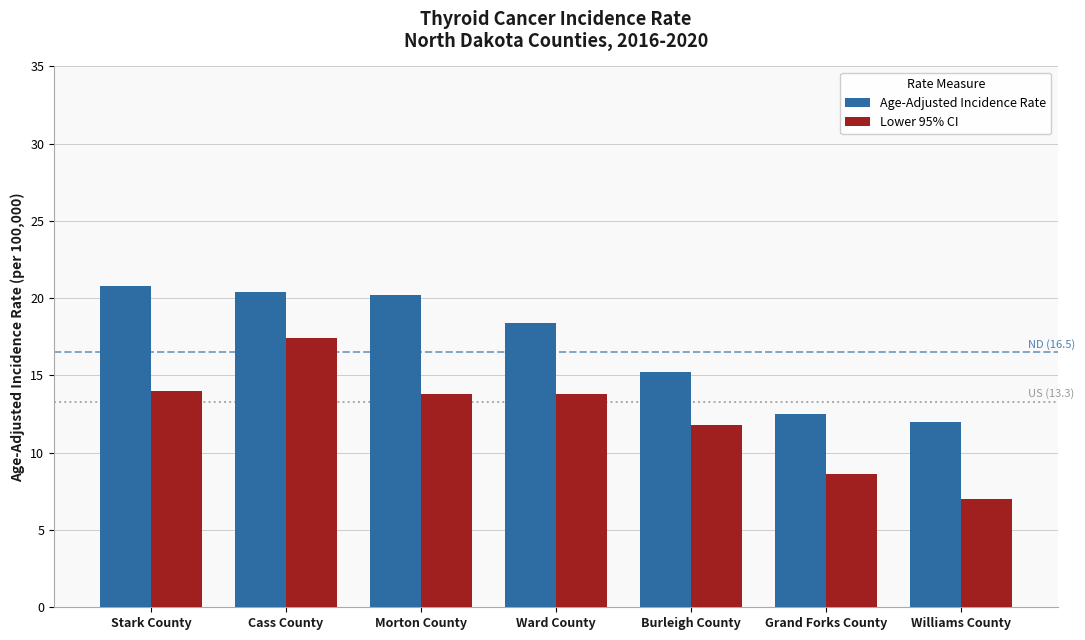

At how many categories does at least one series exceed 18?

4